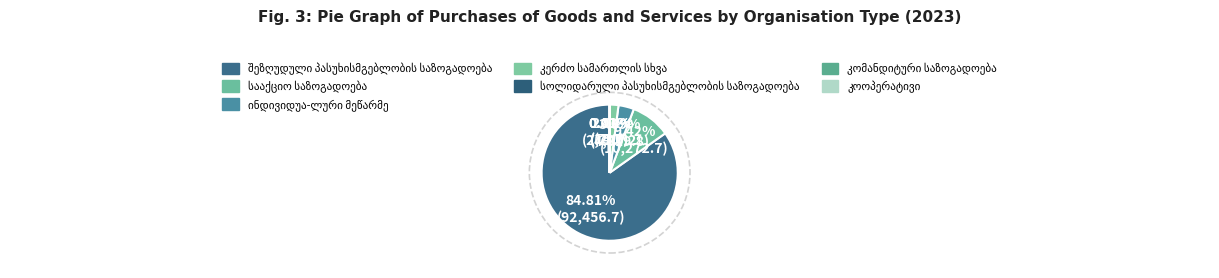

What percentage is NOT represented by შეზღუდული პასუხისმგებლობის საზოგადოება?

15.2%